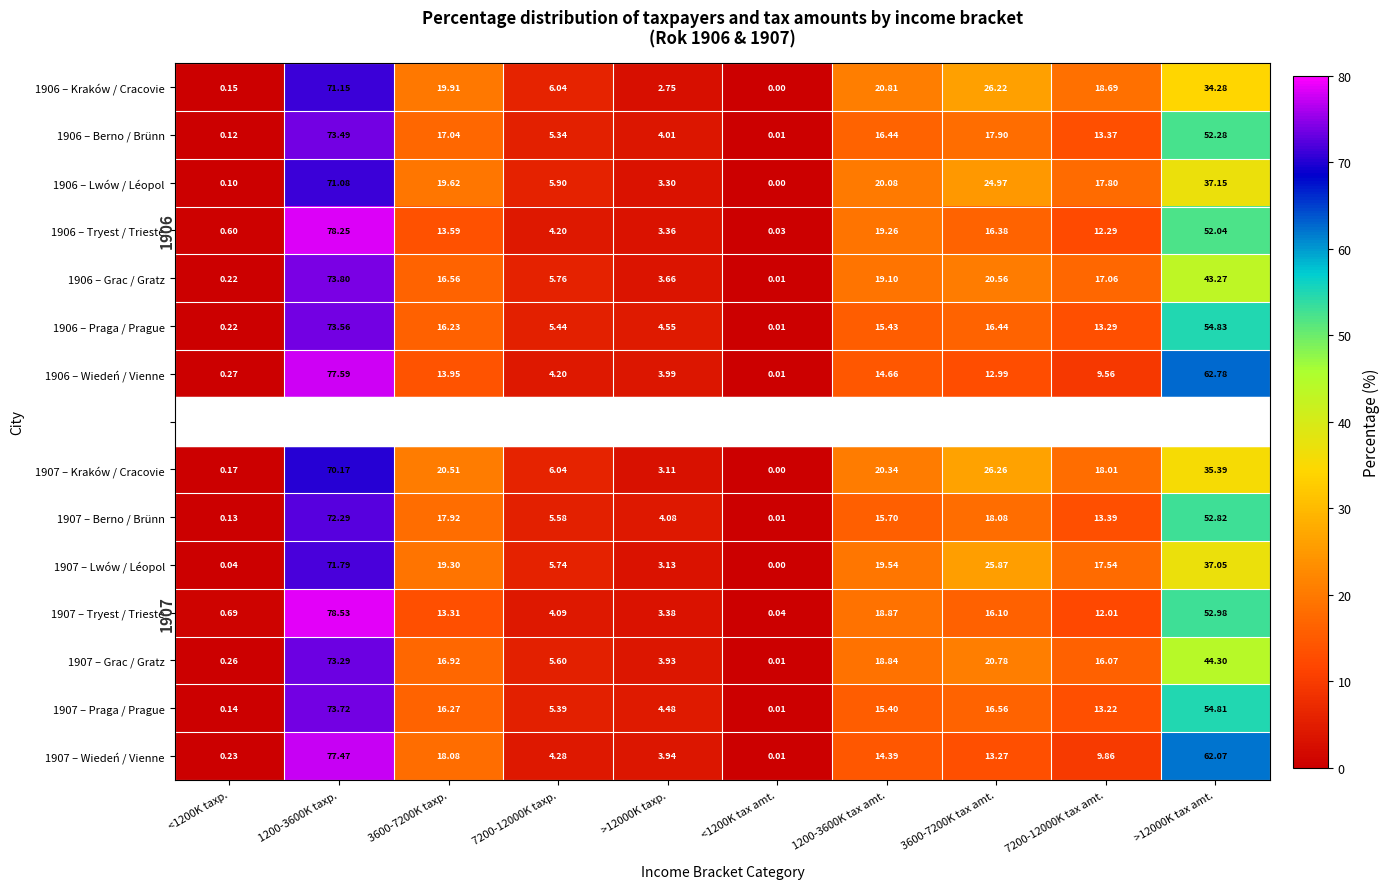

How many series are shown in this chart?

15